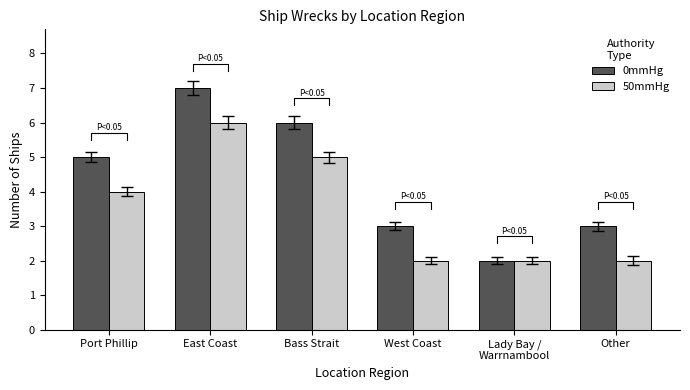

True or false: 50mmHg has a value of 2 at Bass Strait.

False